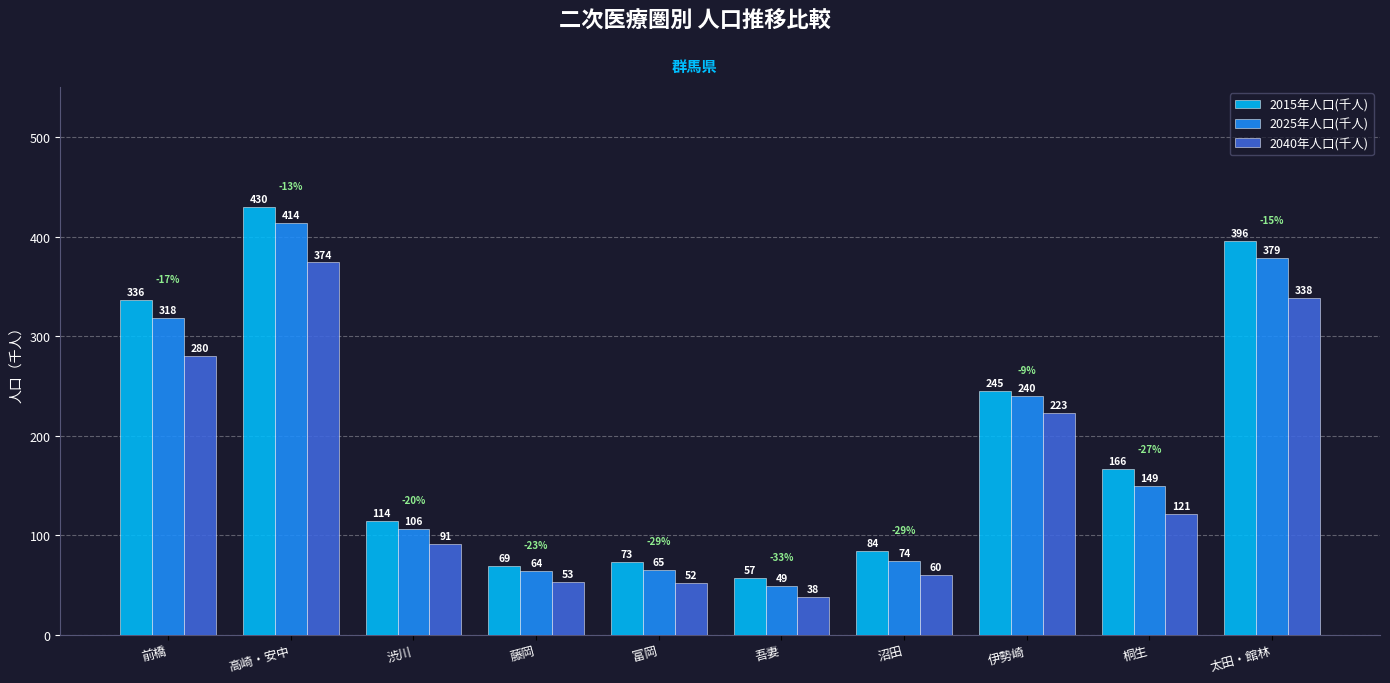

At which label is 2025年人口(千人) closest to 231?

伊勢崎